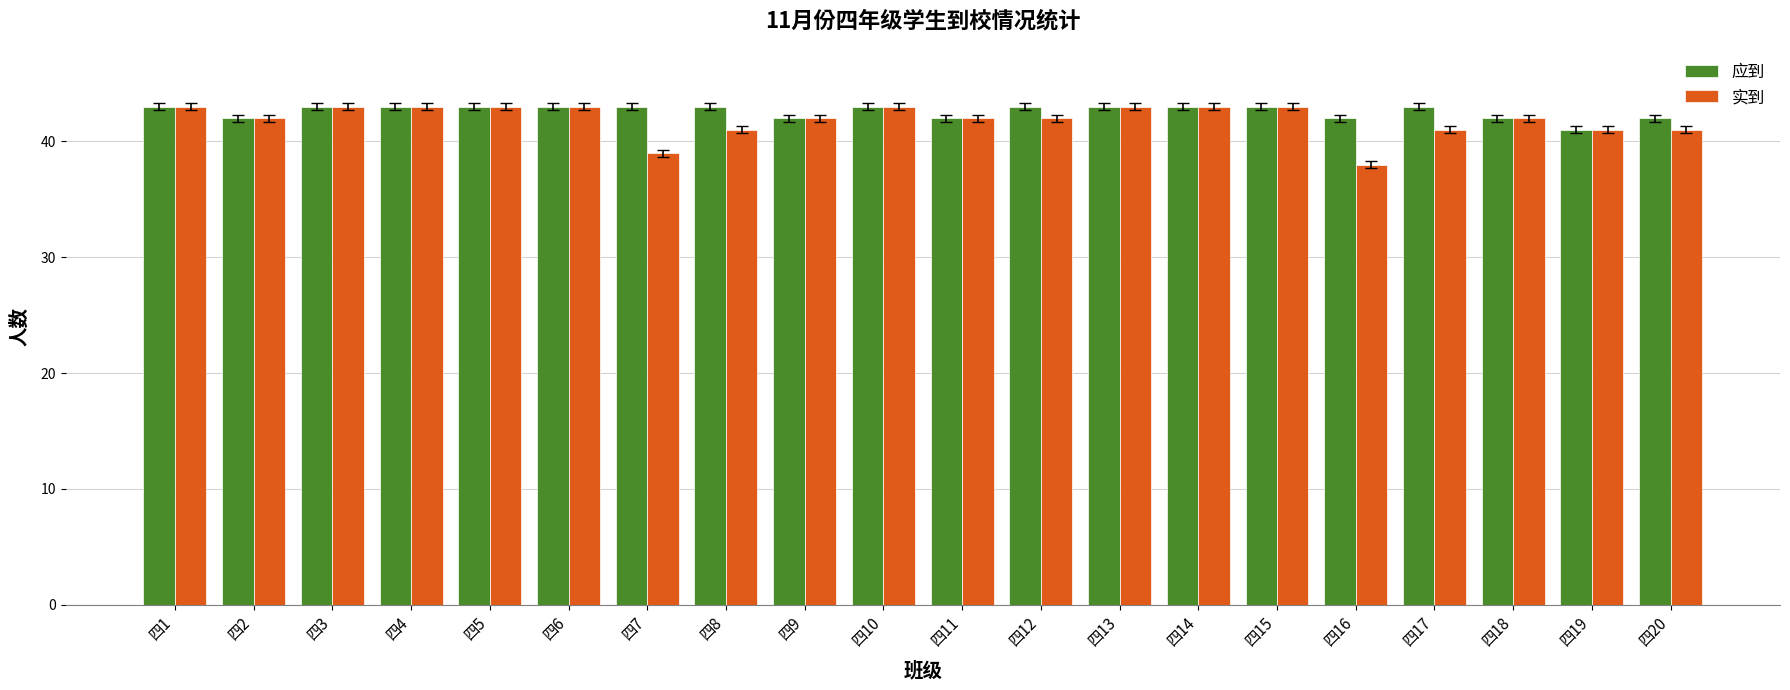

Which category has the lowest value across all series?

四16